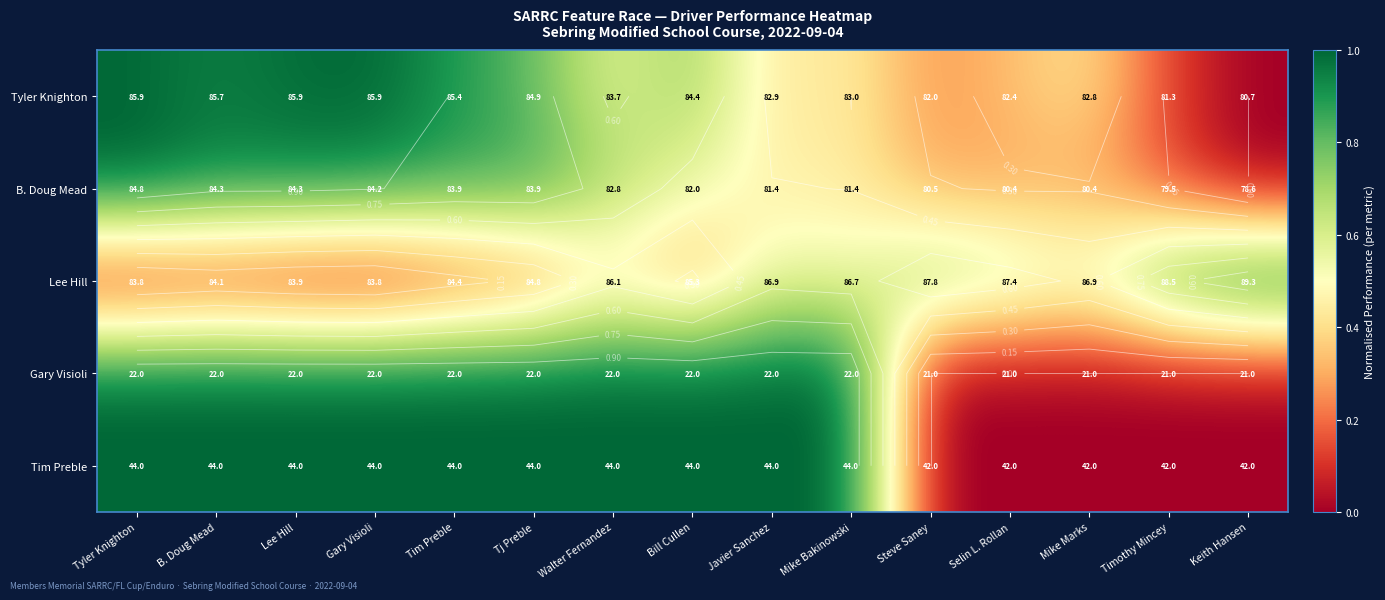

The Lee Hill series shows 0.5 at Mike Bakinowski. True or false?

True